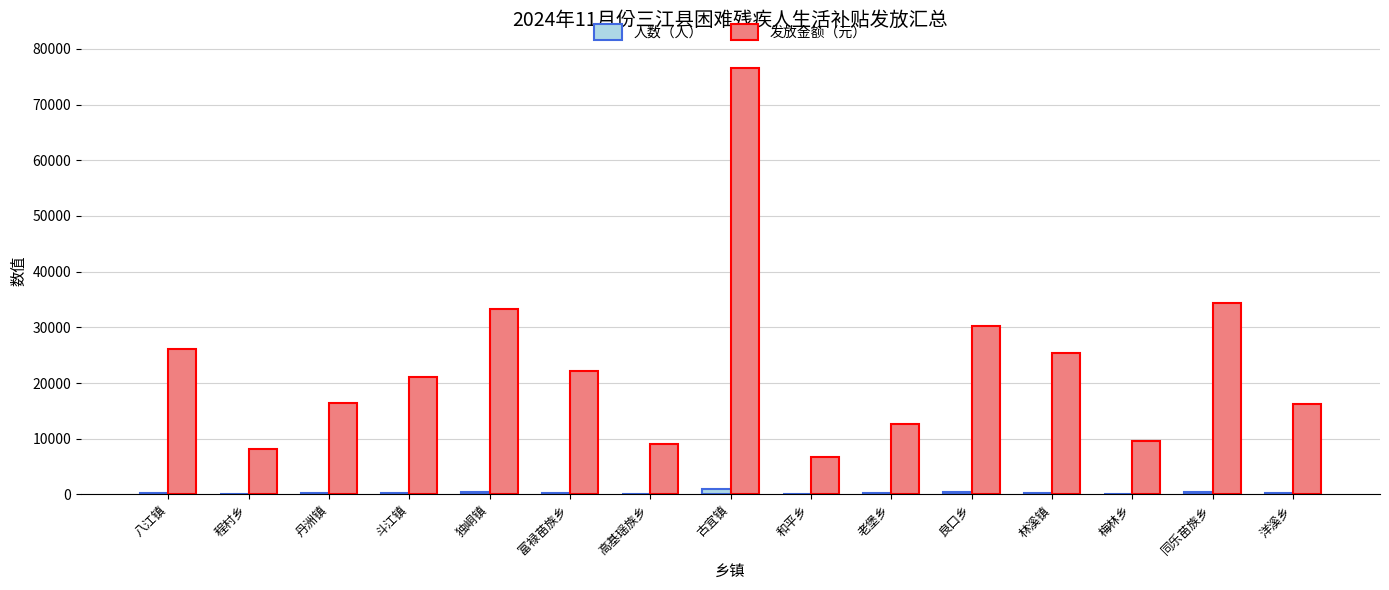

Count the number of categories in the chart.

15